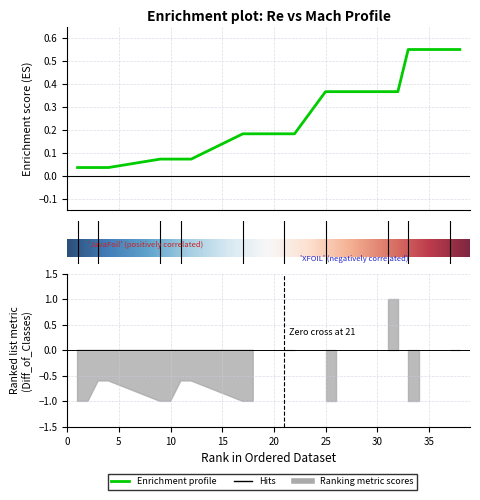

Reading left to right, what are all the values shown in this chart?

1=0.0	2=0.0	3=0.0	4=0.0	9=0.1	10=0.1	11=0.1	12=0.1	17=0.2	18=0.2	21=0.2	22=0.2	25=0.4	26=0.4	31=0.4	32=0.4	33=0.6	34=0.6	37=0.6	38=0.6